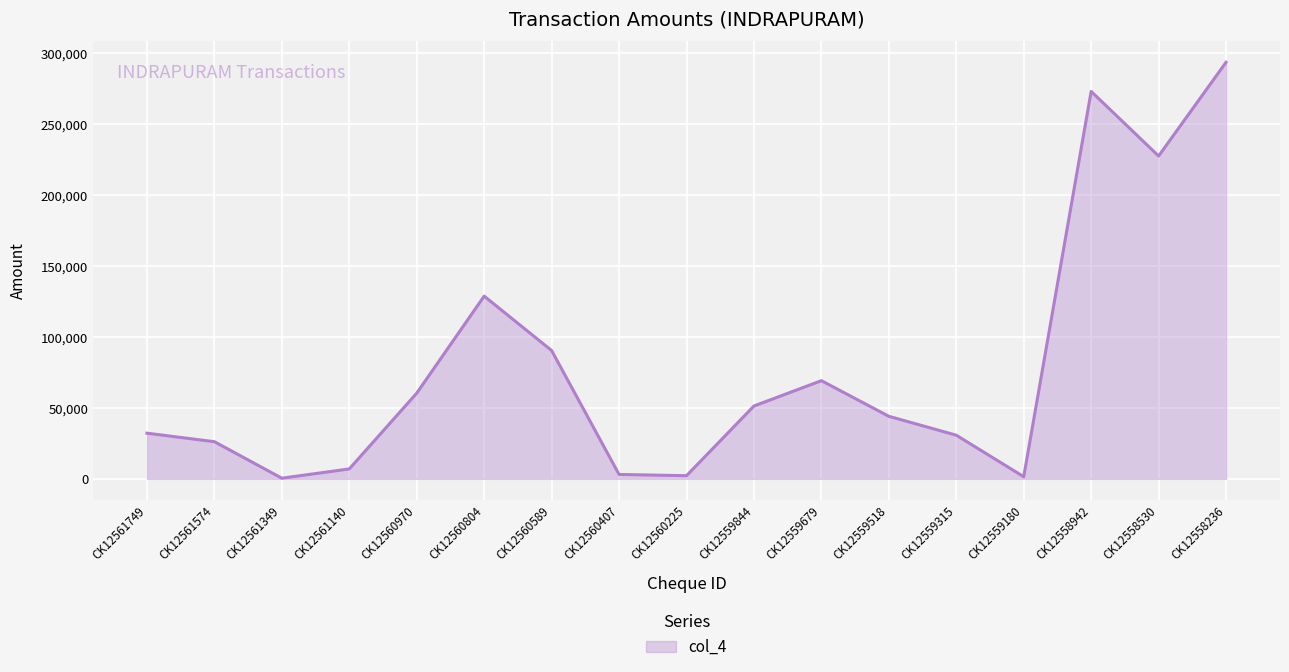

What is the minimum value shown in the chart?

465